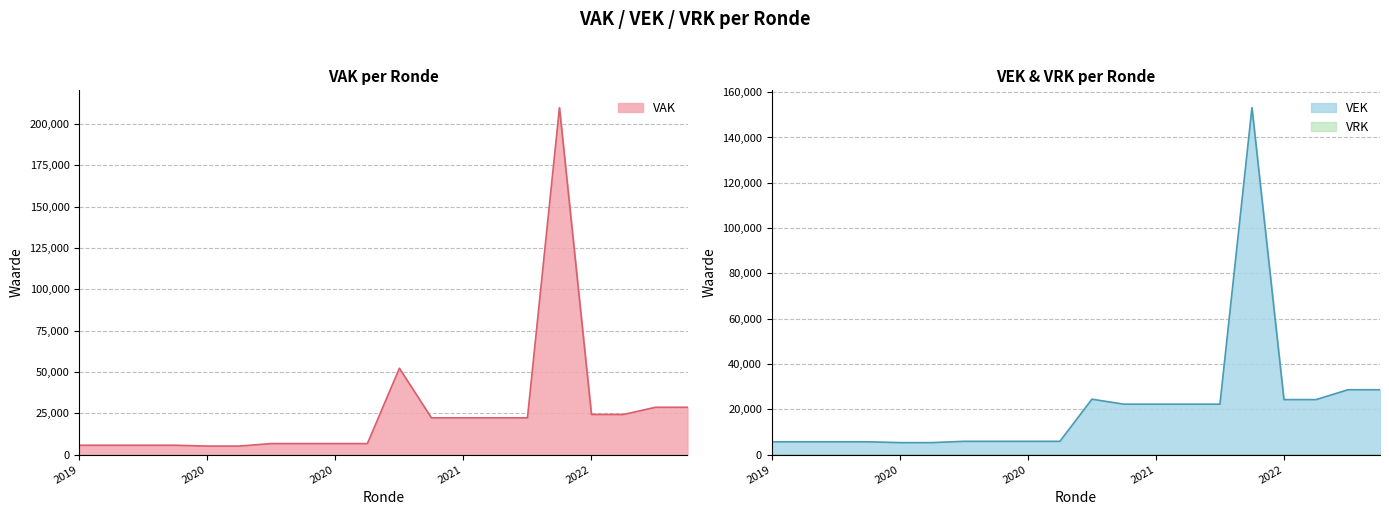

Reading left to right, transcribe all the data shown in this chart.

VAK: 5666	5666	5666	5666	5167	5167	6690	6690	6690	6690	52259	22274	22274	22274	22274	209902	24291	24291	28644	28644
VEK: 5666	5666	5666	5666	5301	5301	5874	5874	5874	5874	24469	22274	22274	22274	22274	153164	24291	24291	28644	28644